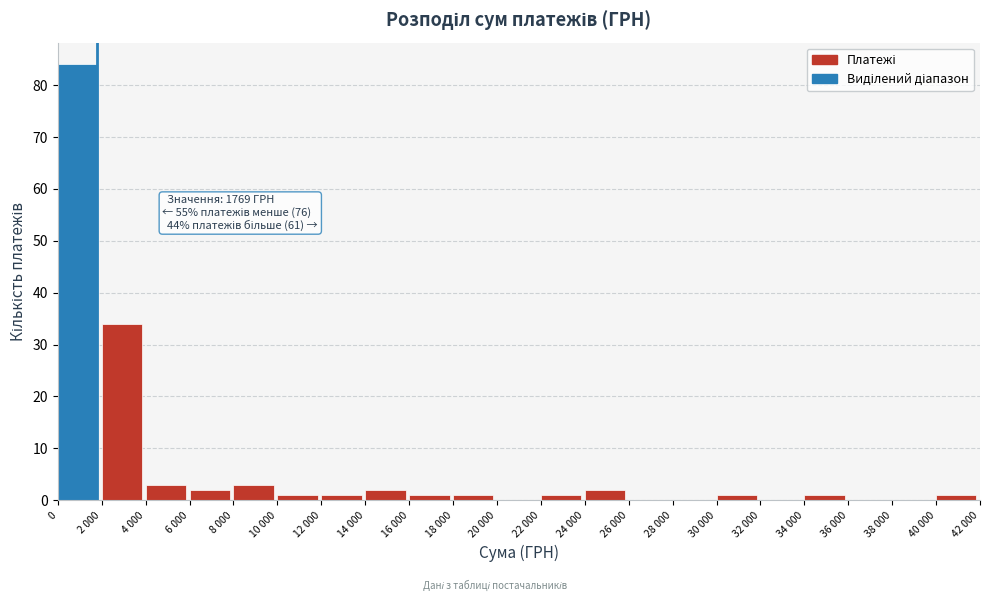

Reading left to right, list all the values displayed in this chart.

0=84	2 000=34	4 000=3	6 000=2	8 000=3	10 000=1	12 000=1	14 000=2	16 000=1	18 000=1	20 000=0	22 000=1	24 000=2	26 000=0	28 000=0	30 000=1	32 000=0	34 000=1	36 000=0	38 000=0	40 000=1